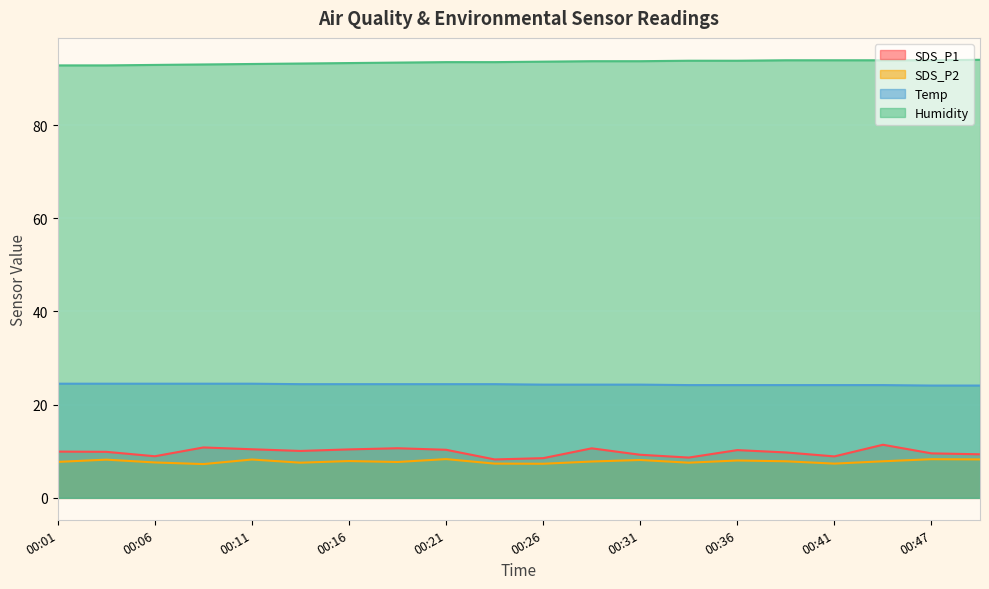

Where does the Humidity series first go above 93?

00:11